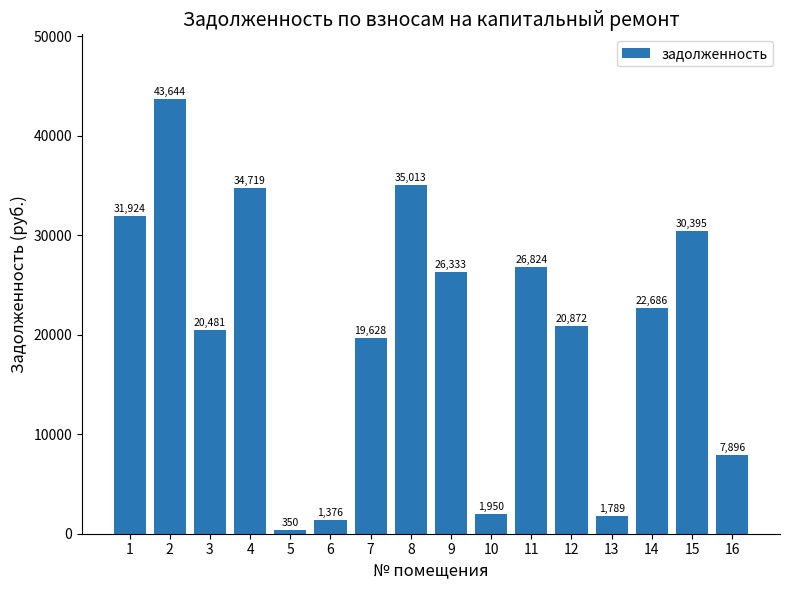

List the labels in order of value, smallest first.

5, 6, 13, 10, 16, 7, 3, 12, 14, 9, 11, 15, 1, 4, 8, 2